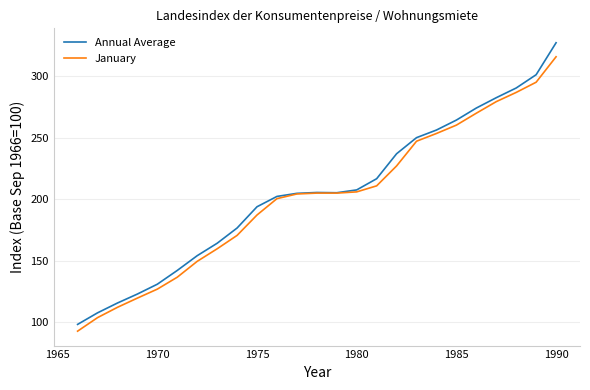

What is the highest value of the January series?

315.8